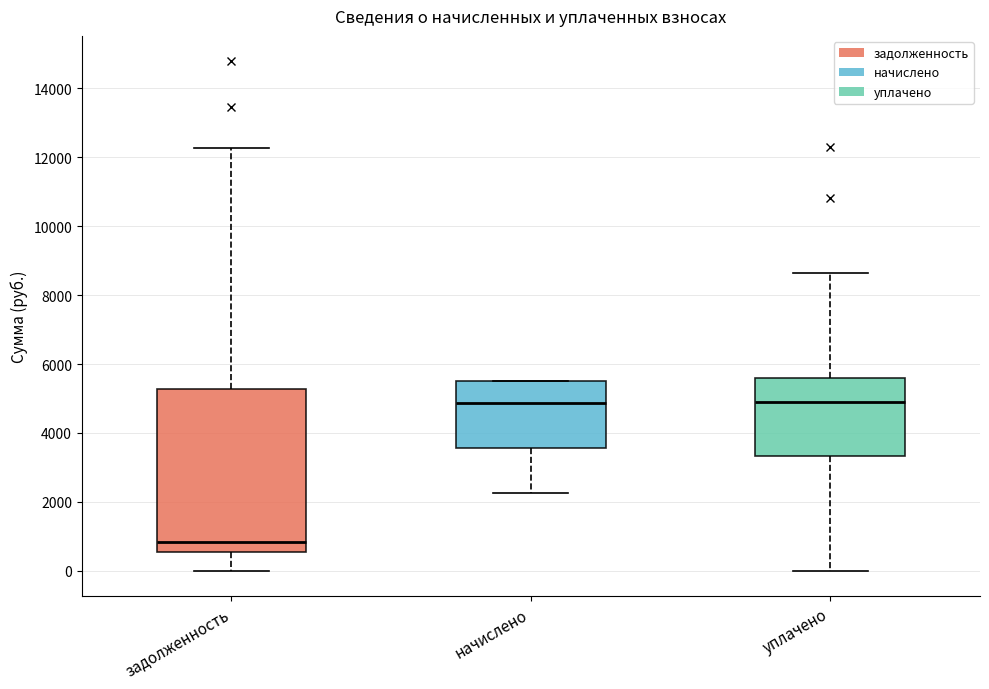

Reading left to right, read every box against the y-axis: the position of its median line, the range the box covers, and the ends of its whiskers. The values are not printed on the chart, so give them approximately, as read against the axis.

задолженность: median 800, box 600 to 5200, whiskers 0 to 12200
начислено: median 4800, box 3600 to 5400, whiskers 2200 to 5400
уплачено: median 4800, box 3400 to 5600, whiskers 0 to 8600